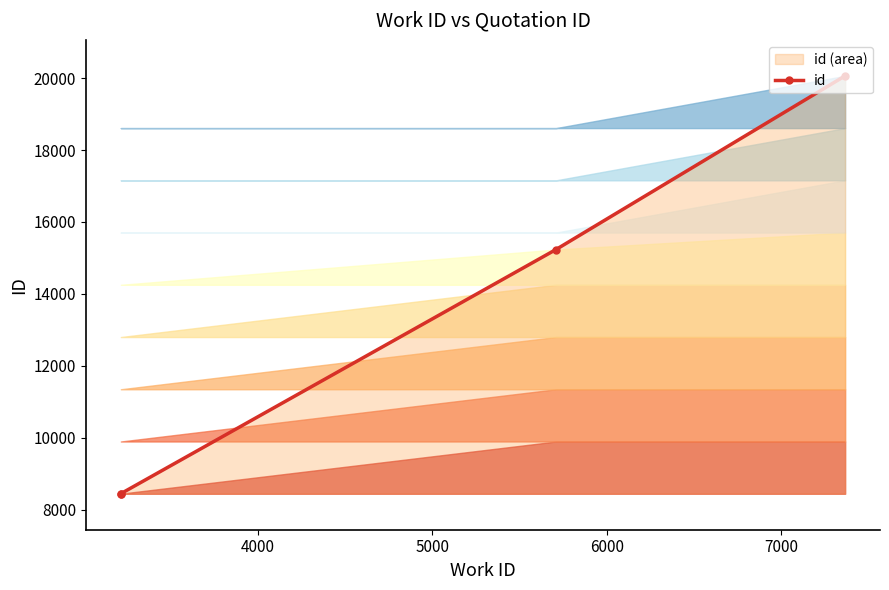

Is it true that the value at 6000 is 12472?

False